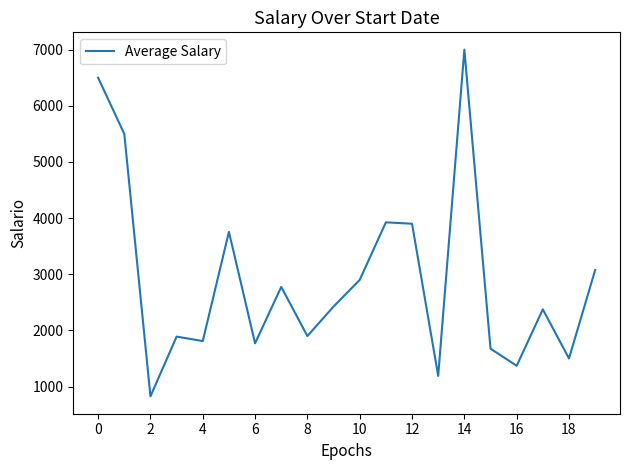

What is the maximum value shown in the chart?

7000